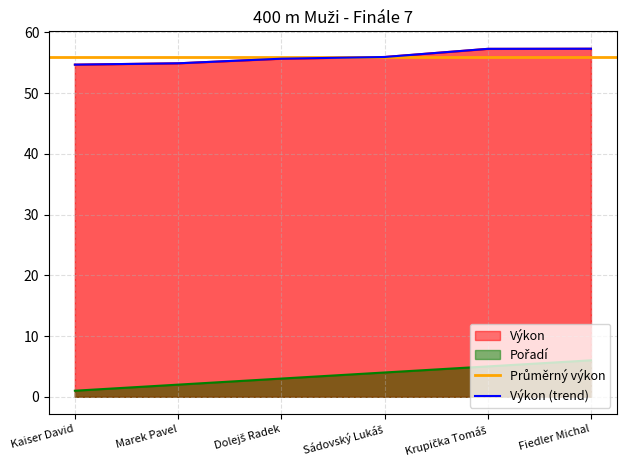

What is the total value across all series at Sádovský Lukáš?

60.0